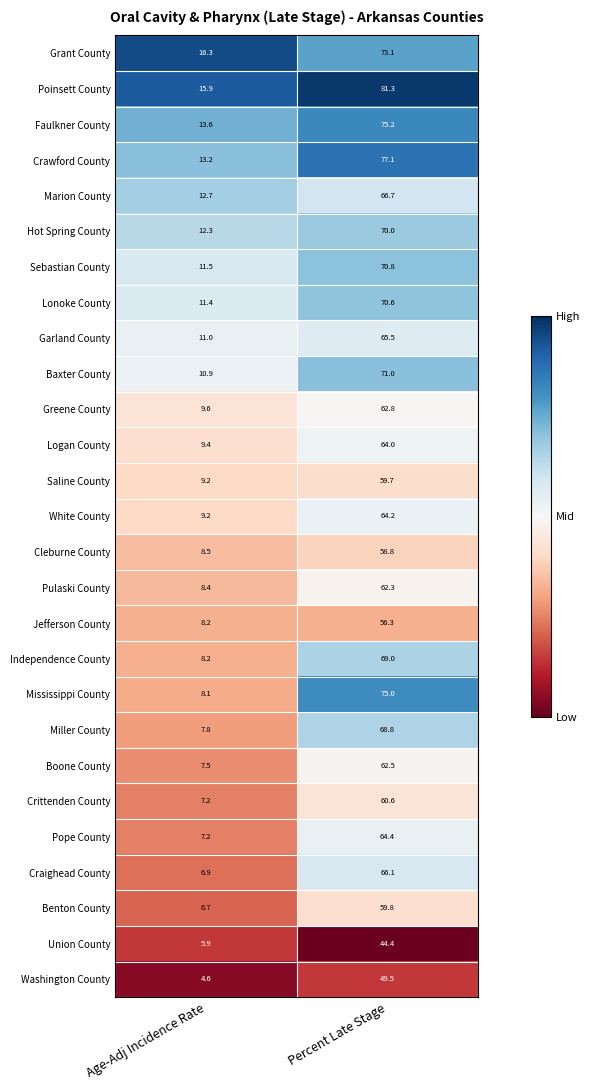

What is the sum of the Crawford County values at Age-Adj Incidence Rate and Percent Late Stage?

90.3